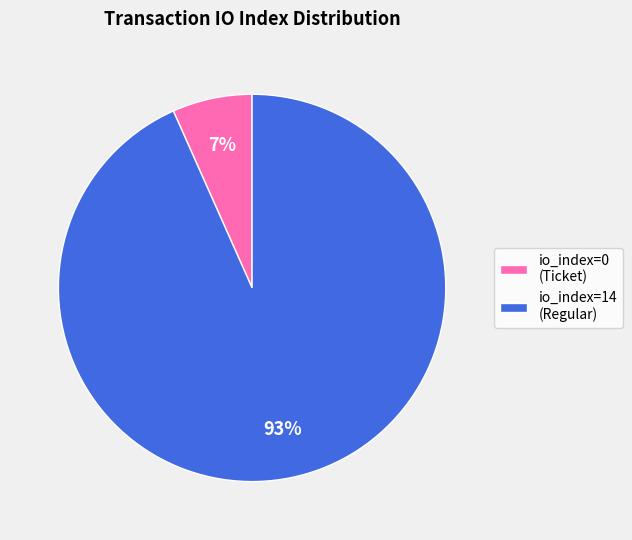

Is io_index=0 (Ticket) the majority of the pie?

No